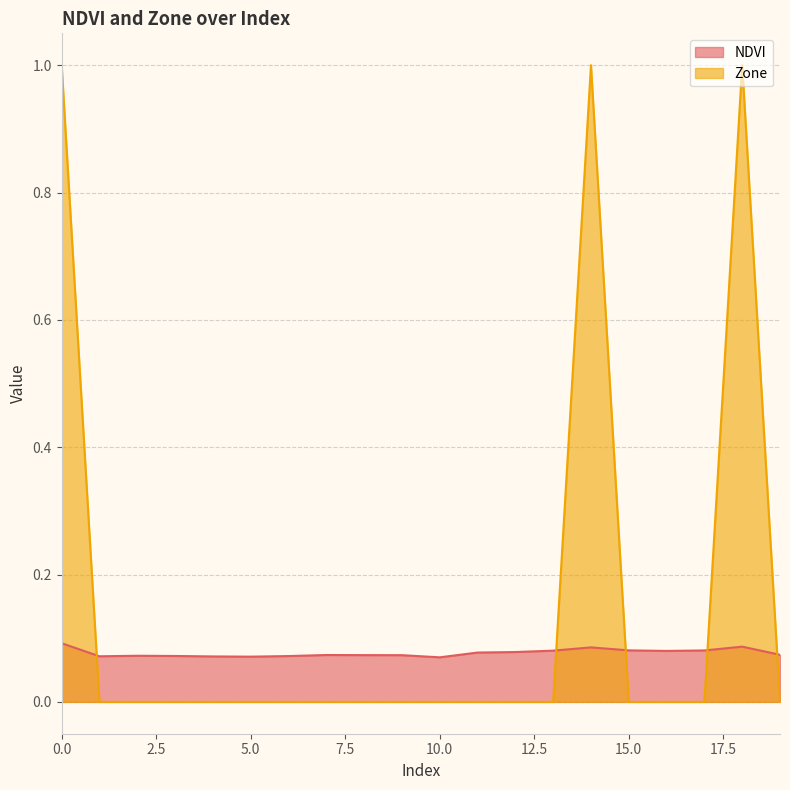

True or false: Zone and NDVI intersect in this chart.

True